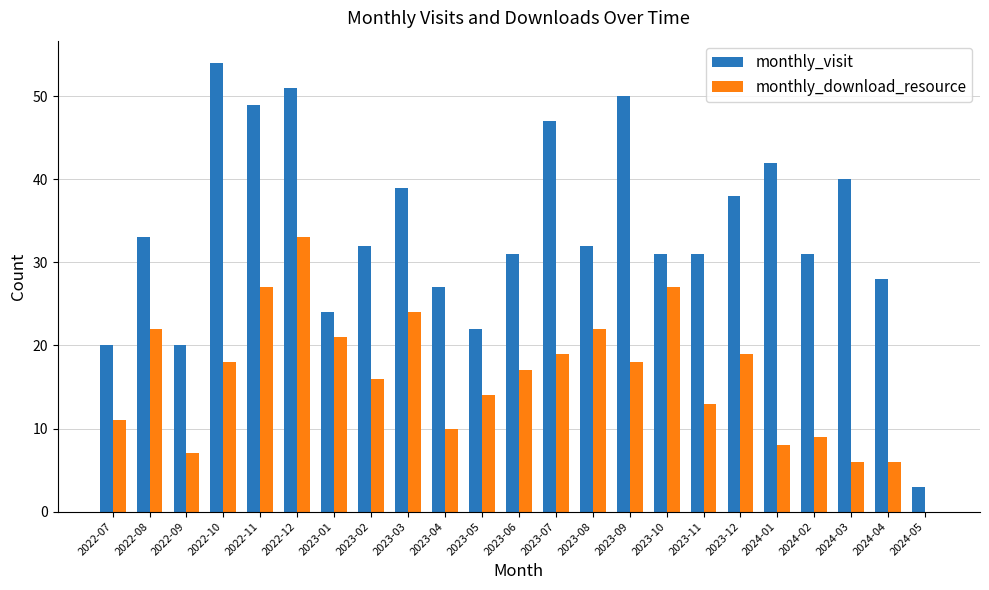

Is the value of monthly_download_resource at 2023-10 greater than the value of monthly_visit at 2023-08?

No